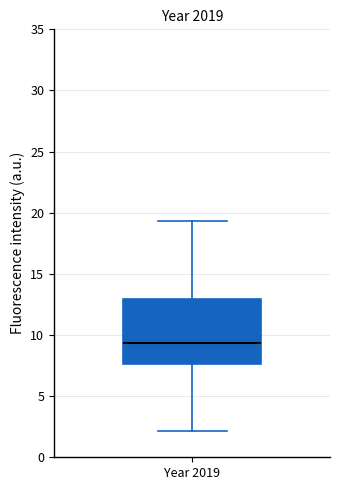

Transcribe this box plot: give where the median line is, the range the box spans, and where the two whiskers end, as read against the y-axis. The values are not printed on the chart, so give them approximately, as read against the axis.

median 9.5, box 7.5 to 13.0, whiskers 2.0 to 19.5